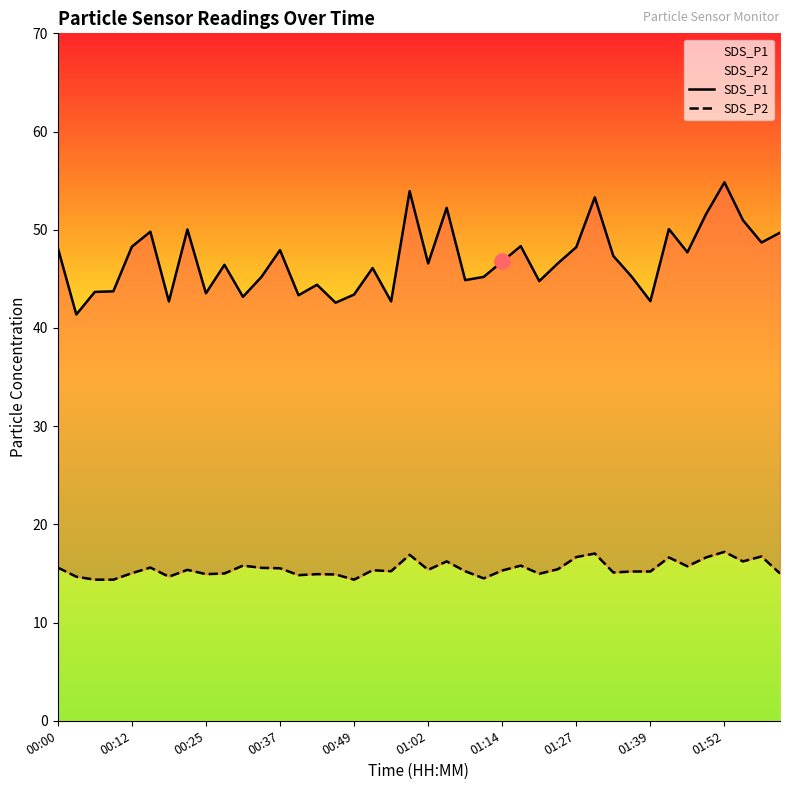

Which series contains the lowest Y value?

SDS_P2